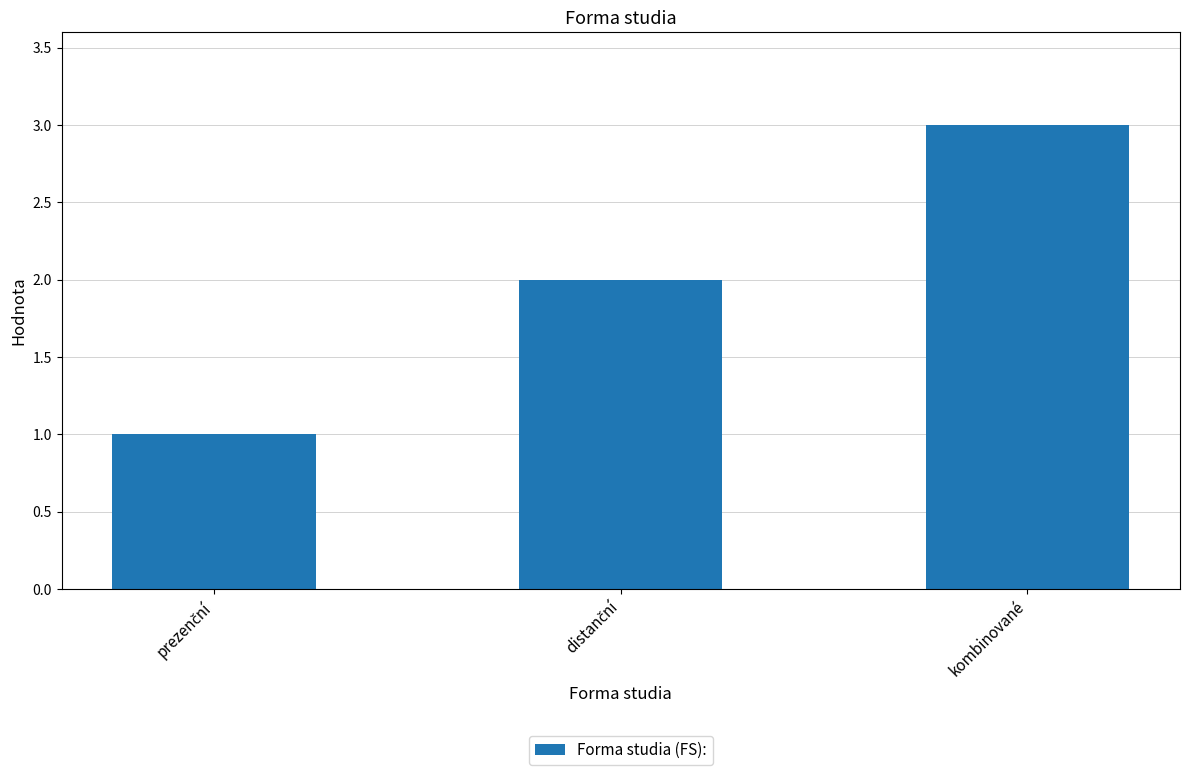

What is the greatest value displayed?

3